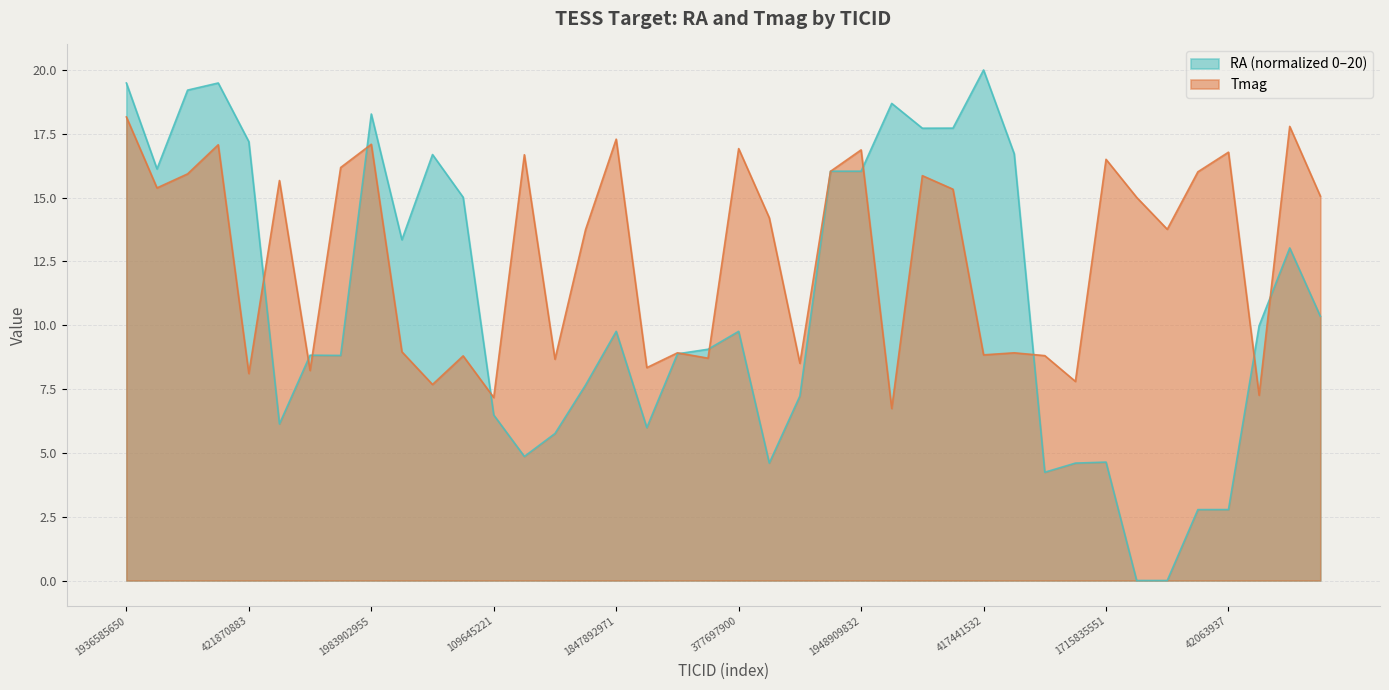

What position from the right is 1711618580?

27